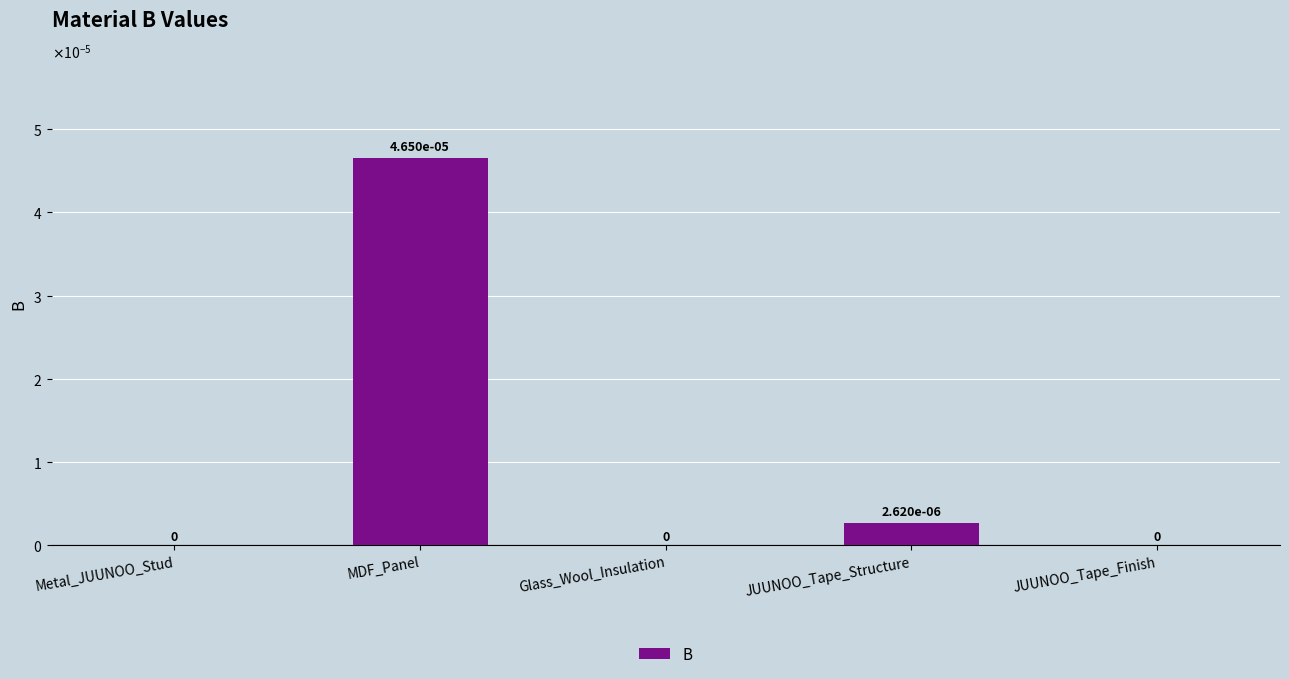

Are the bars horizontal?

No